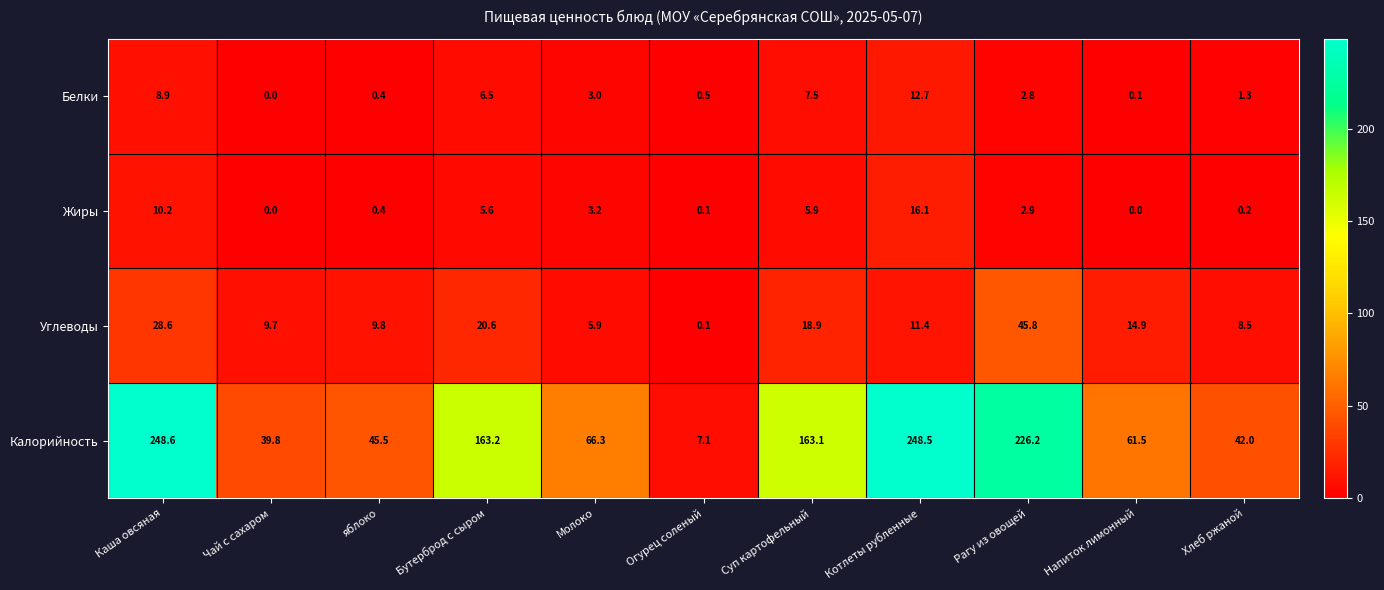

Between яблоко and Котлеты рубленные, which series saw the biggest shift?

Калорийность